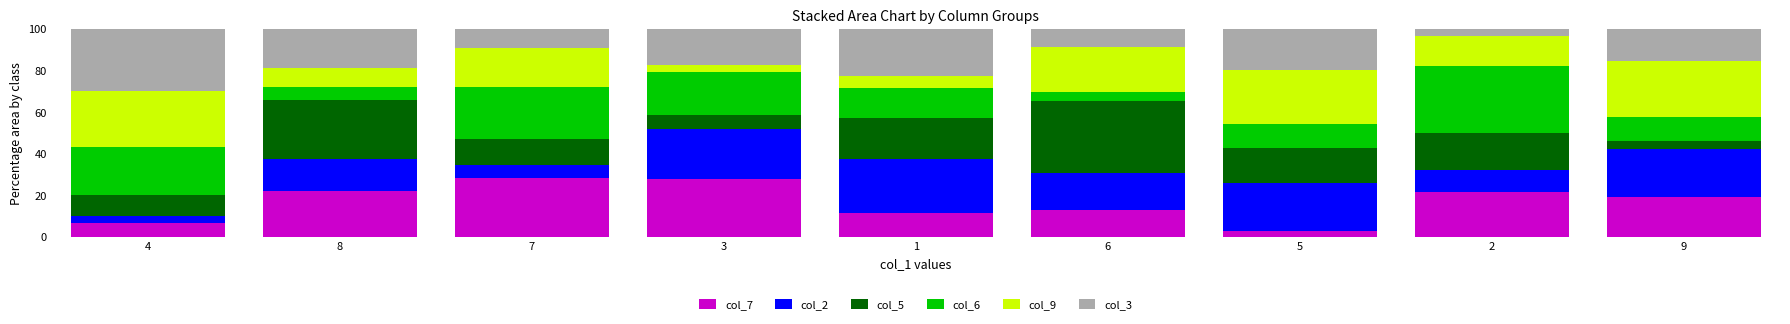

What is the total value across all series at 1?

100.0